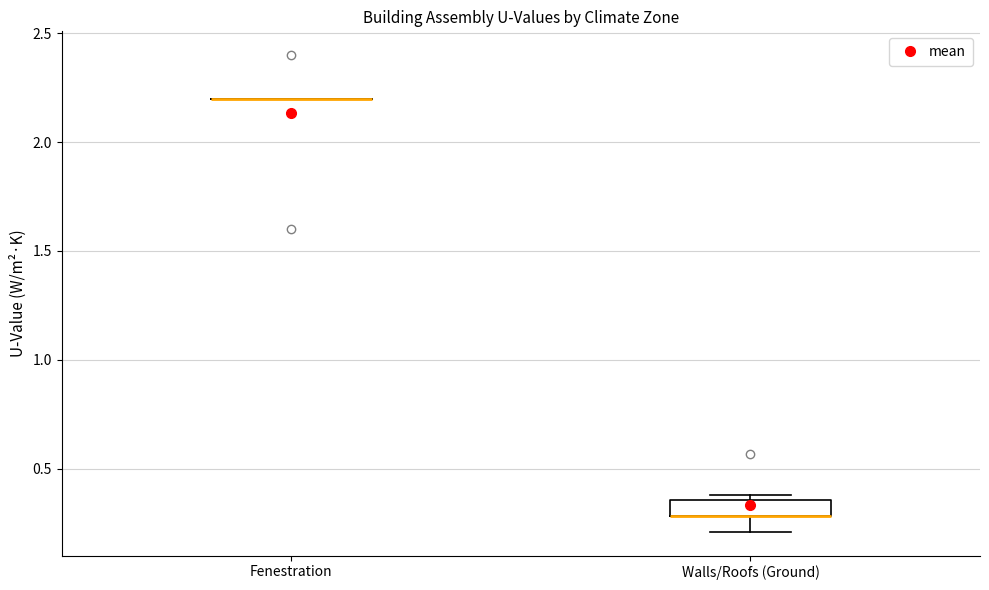

Which box is the tallest, from its lower edge to its upper edge?

Walls/Roofs (Ground)